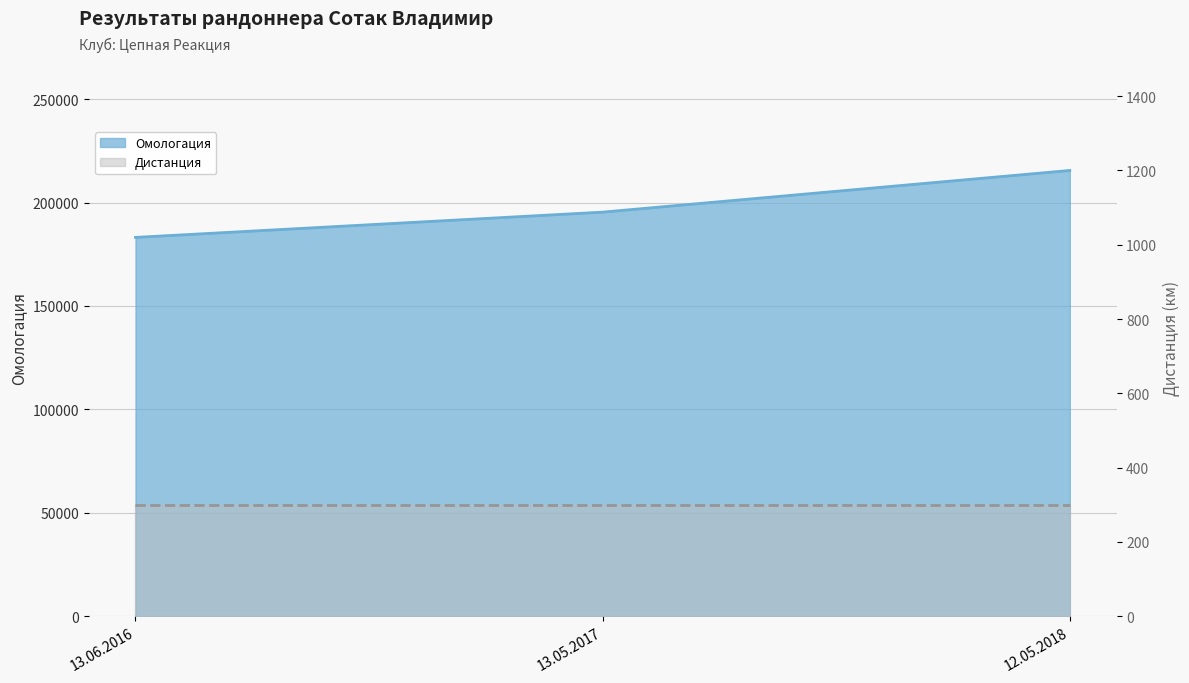

Which has a higher value, 13.05.2017 or 13.06.2016?

13.05.2017